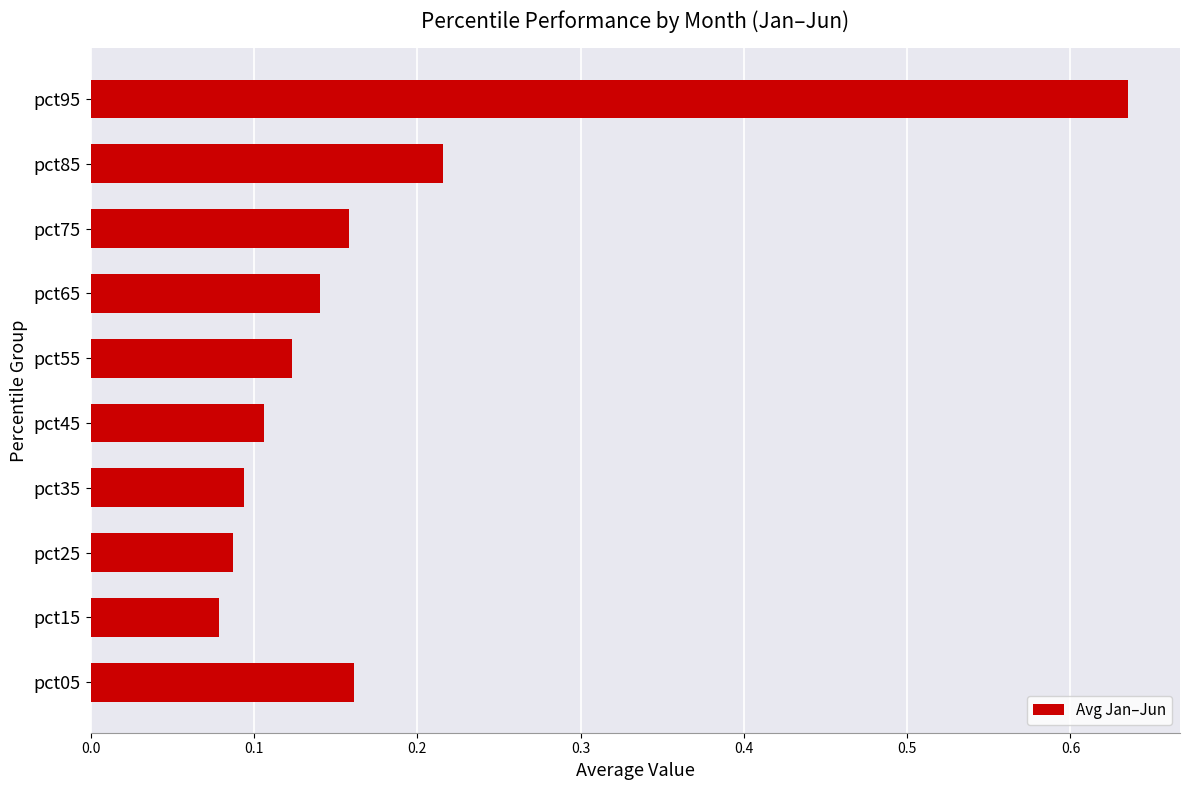

Count the values in the range 0 to 1.

10